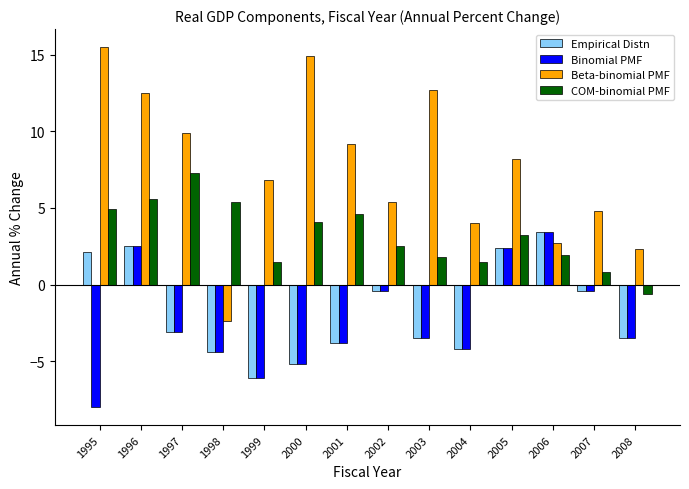

What is the value of the Beta-binomial PMF bar at the 11th from the left?

8.2